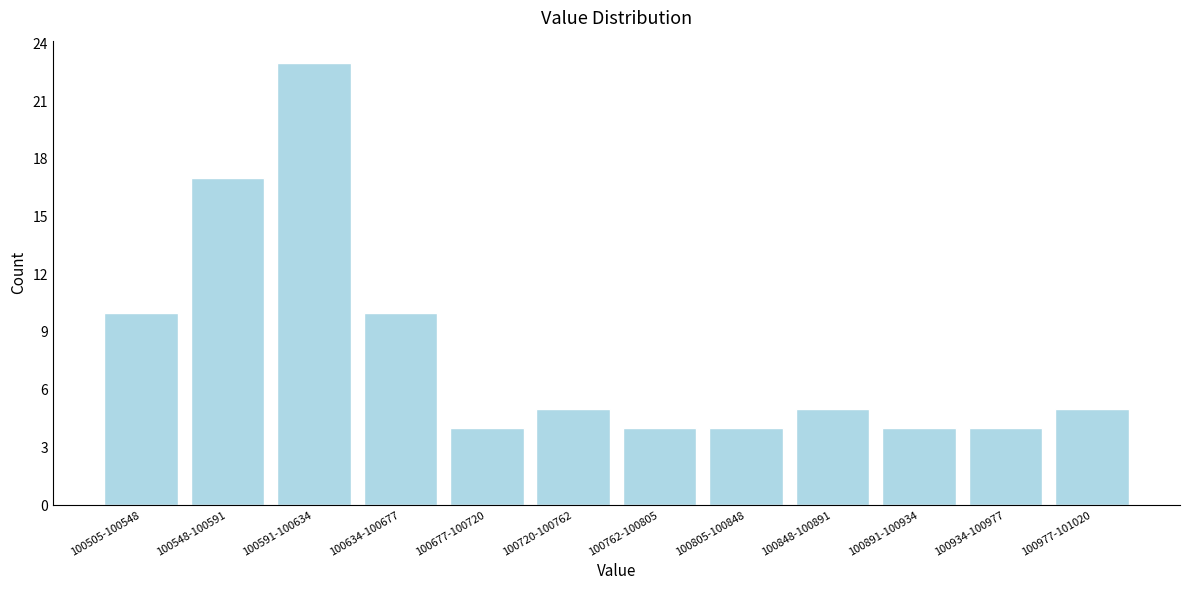

Reading left to right, what are all the values shown in this chart?

10	17	23	10	4	5	4	4	5	4	4	5